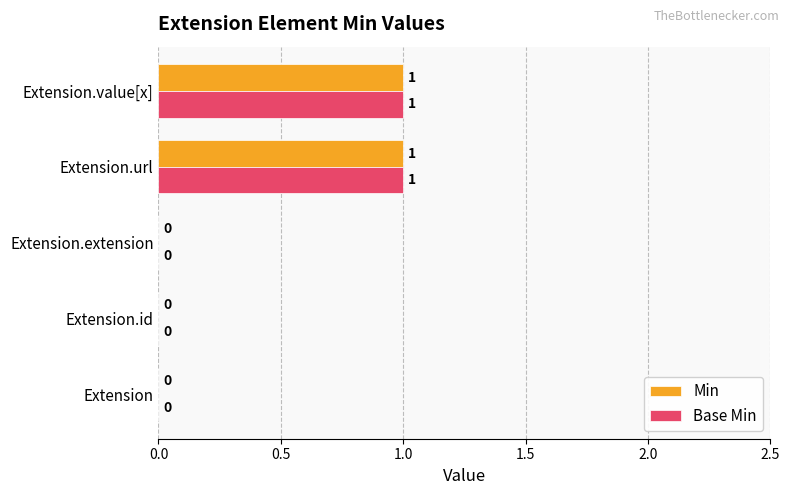

How many Base Min values are between 0 and 1?

5